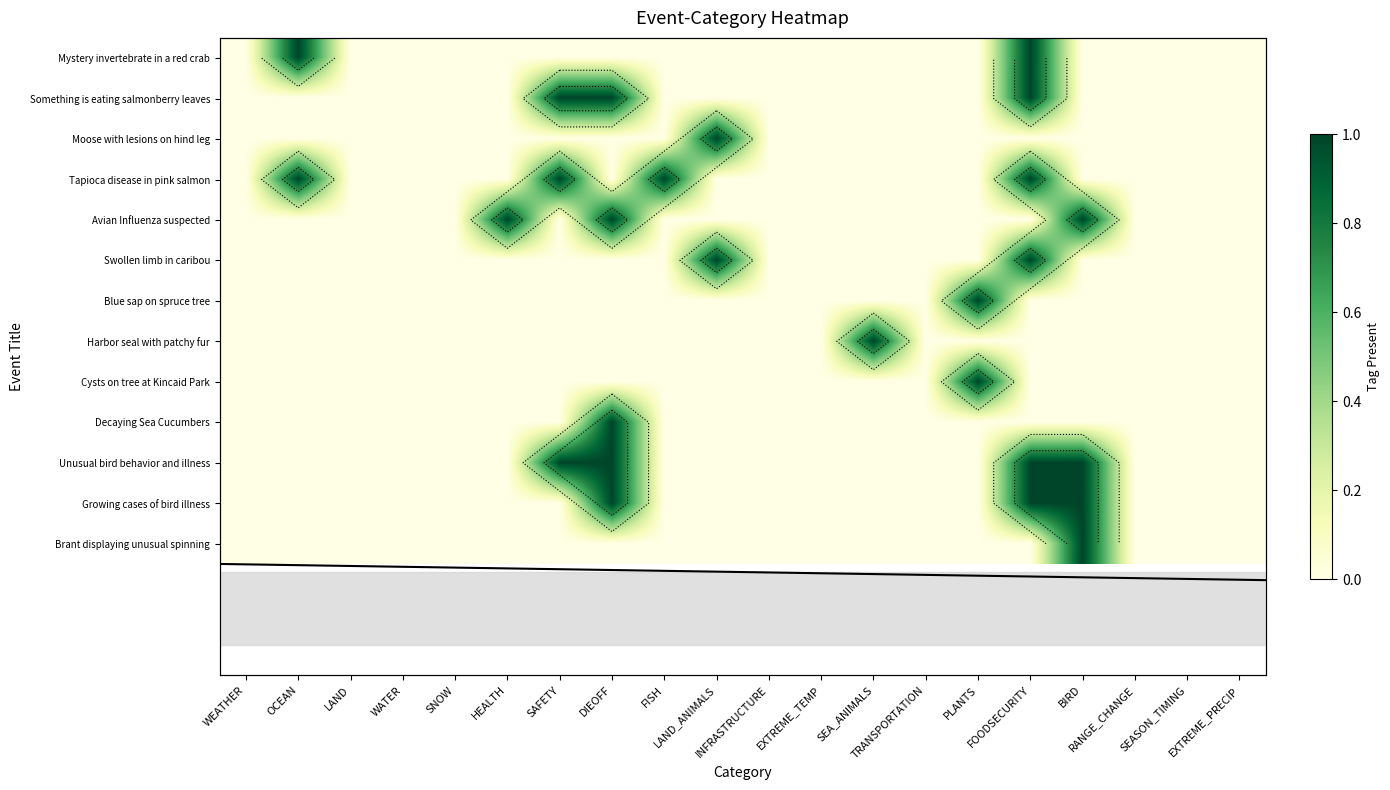

At EXTREME_PRECIP, list the series in order from largest to smallest.

Mystery invertebrate in a red crab, Something is eating salmonberry leaves, Moose with lesions on hind leg, Tapioca disease in pink salmon, Avian Influenza suspected, Swollen limb in caribou, Blue sap on spruce tree, Harbor seal with patchy fur, Cysts on tree at Kincaid Park, Decaying Sea Cucumbers, Unusual bird behavior and illness, Growing cases of bird illness, Brant displaying unusual spinning